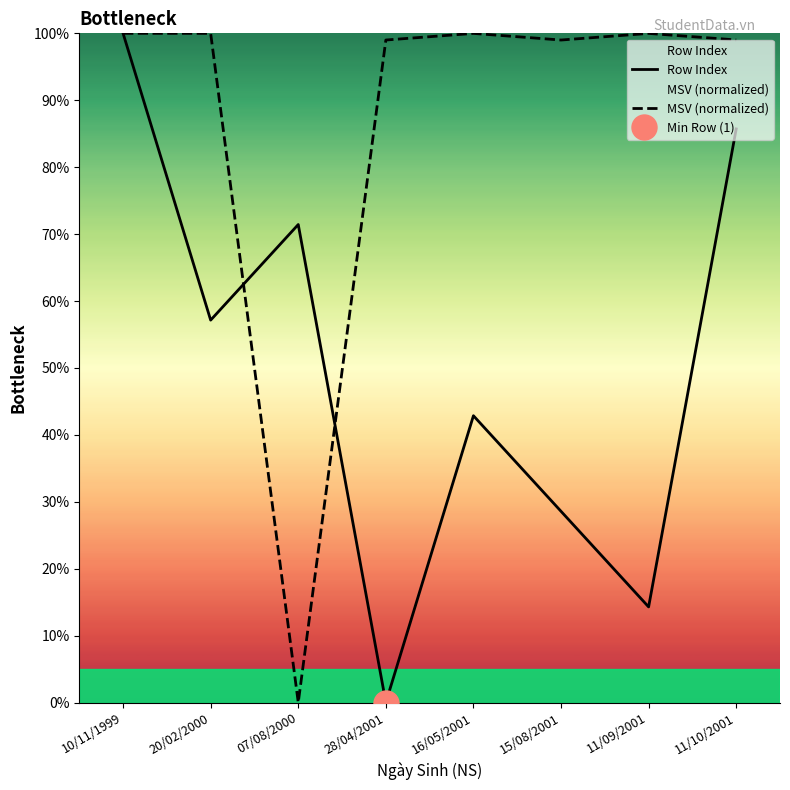

How many categories are shown in the chart?

8